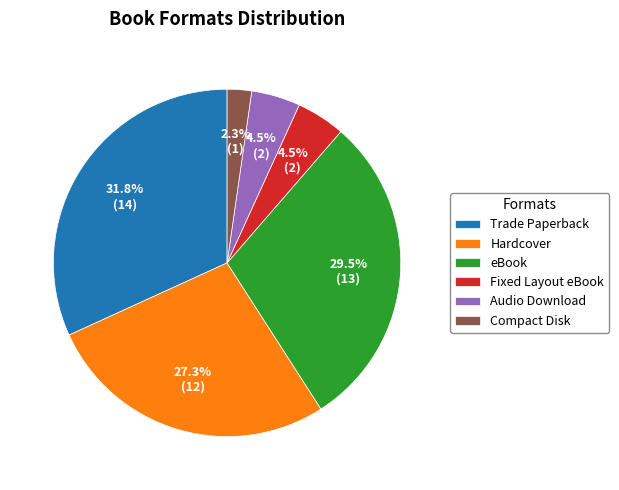

Between Compact Disk and Hardcover, which is larger?

Hardcover